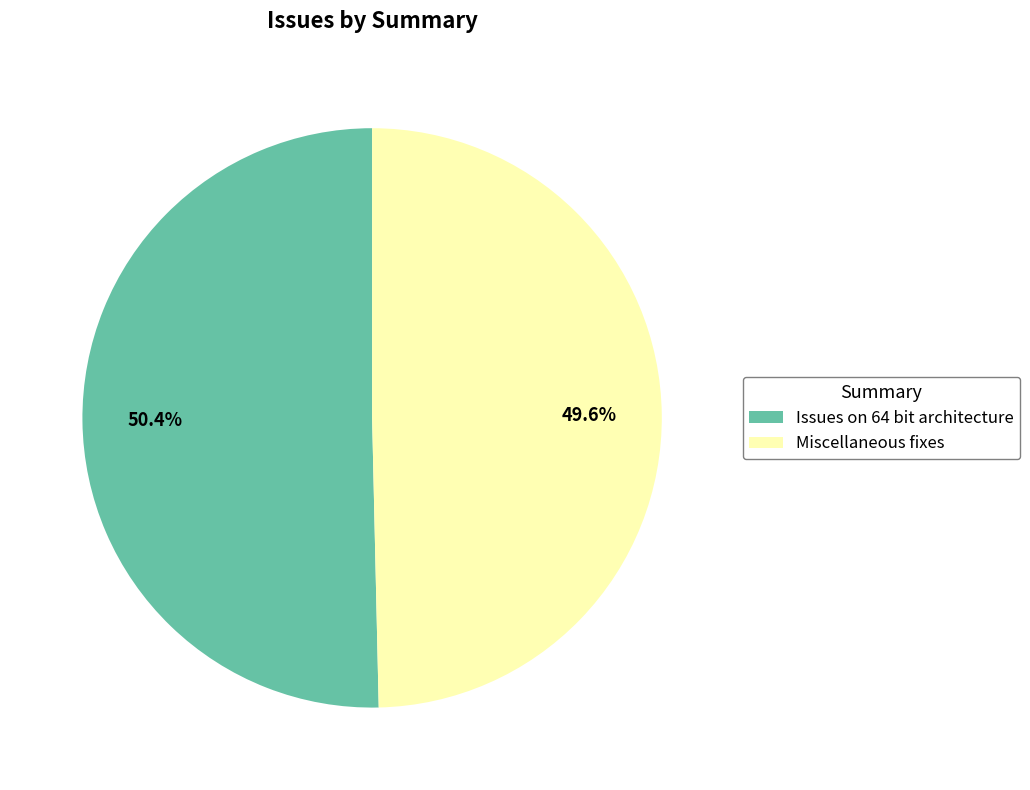

Do Miscellaneous fixes and Issues on 64 bit architecture together represent more than half of the pie?

Yes